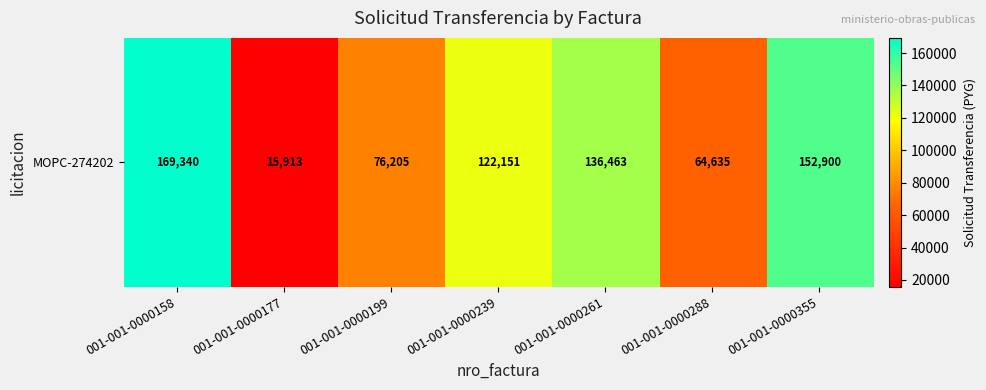

Is it true that the value at 001-001-0000239 is 52087?

False